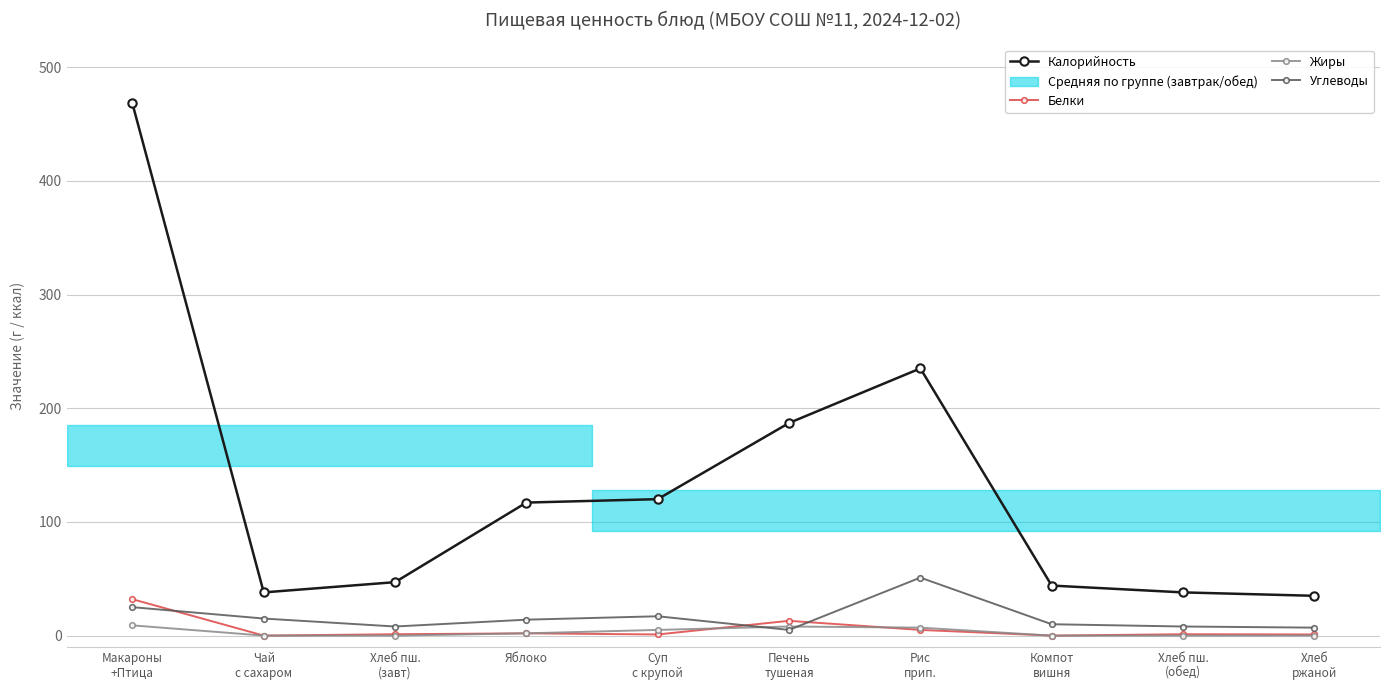

How many values in the Калорийность series are below 117?

5